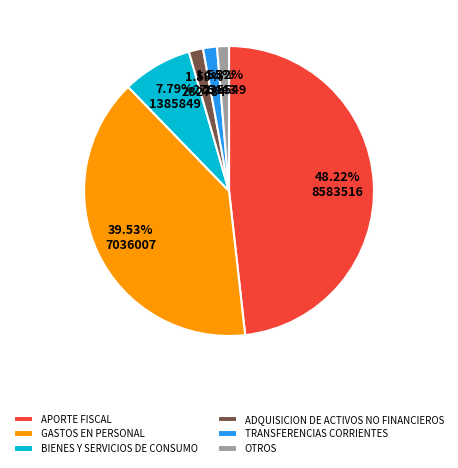

Does any single category account for the majority?

No